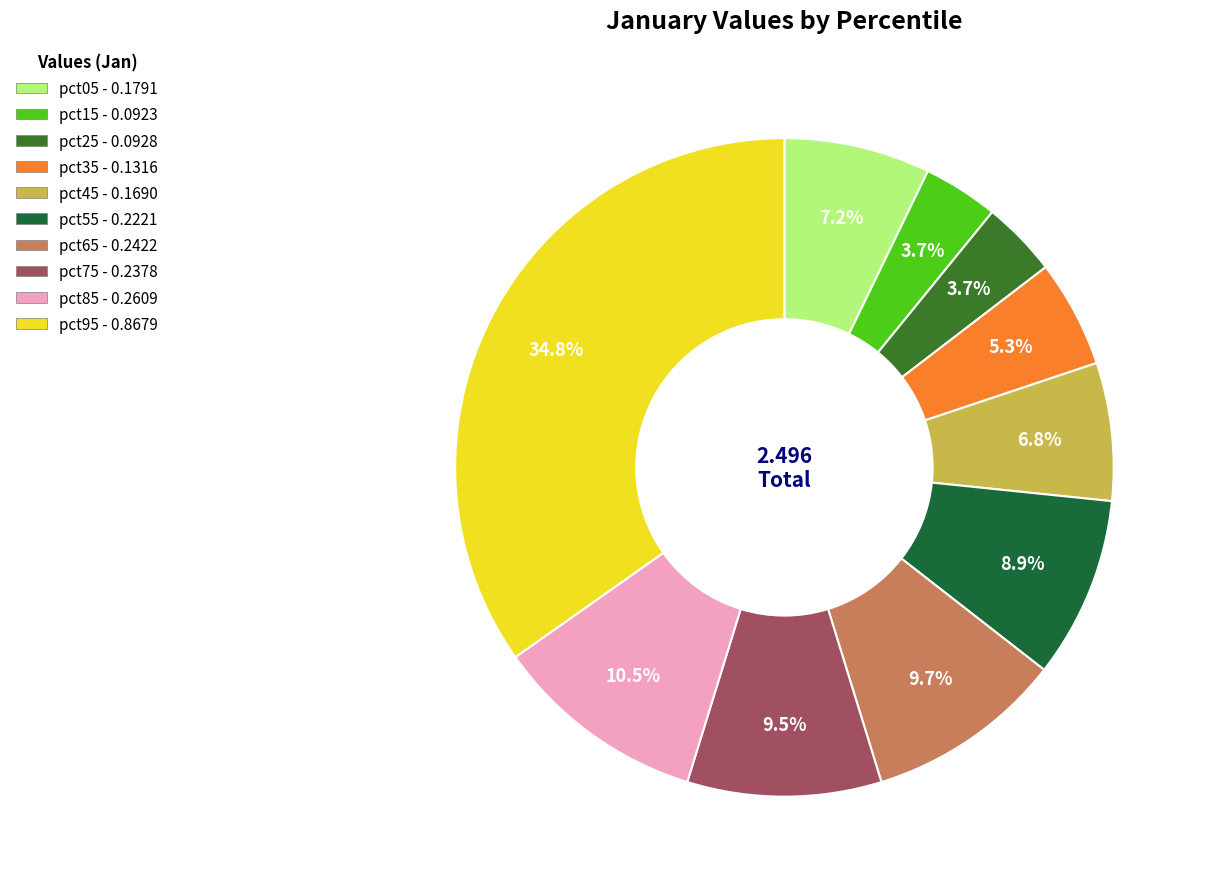

How many segments does this pie chart have?

10